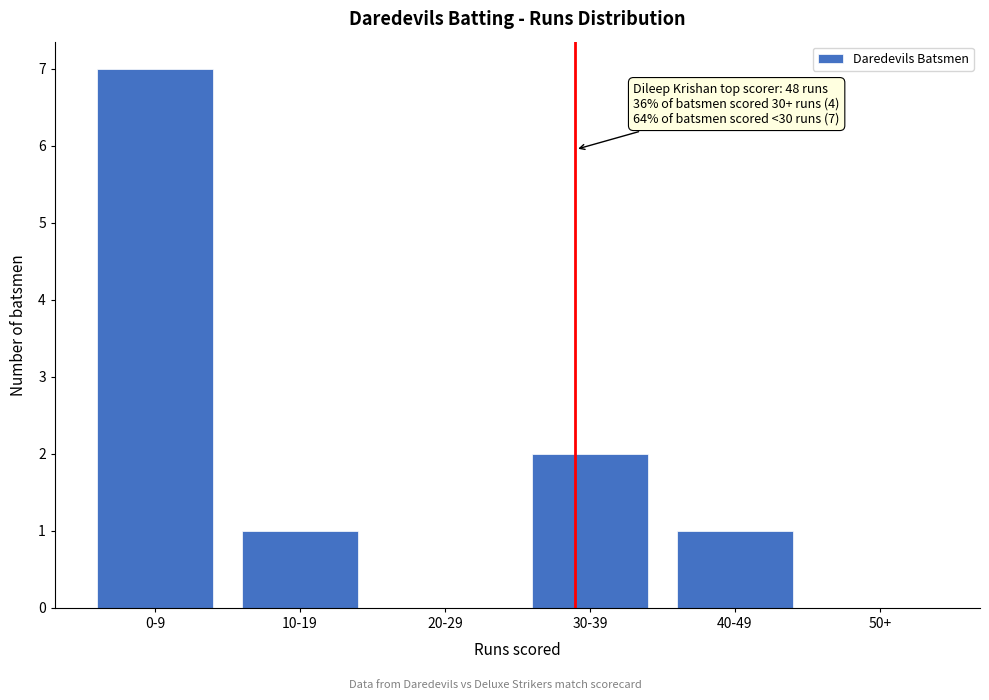

Reading left to right, extract all data points from this chart.

0-9=7	10-19=1	20-29=0	30-39=2	40-49=1	50+=0